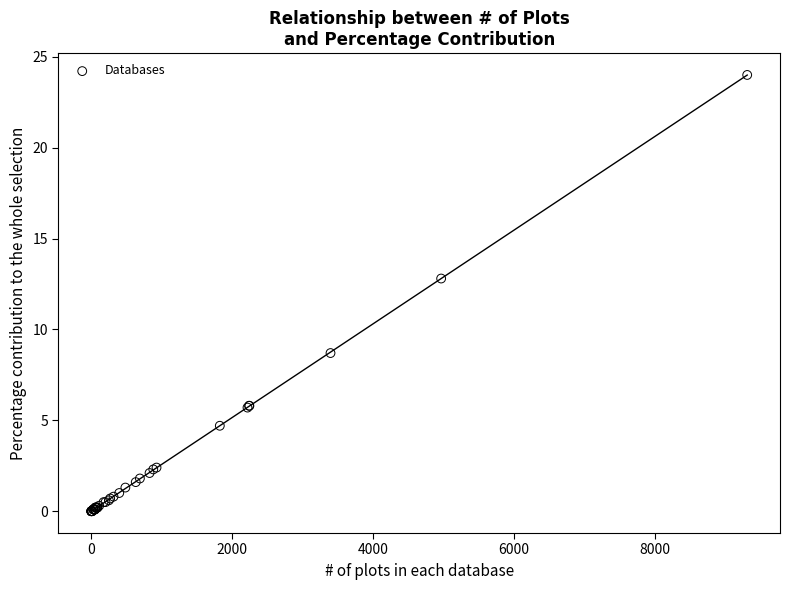

What Y value in the scatter plot is closest to 12?

12.8